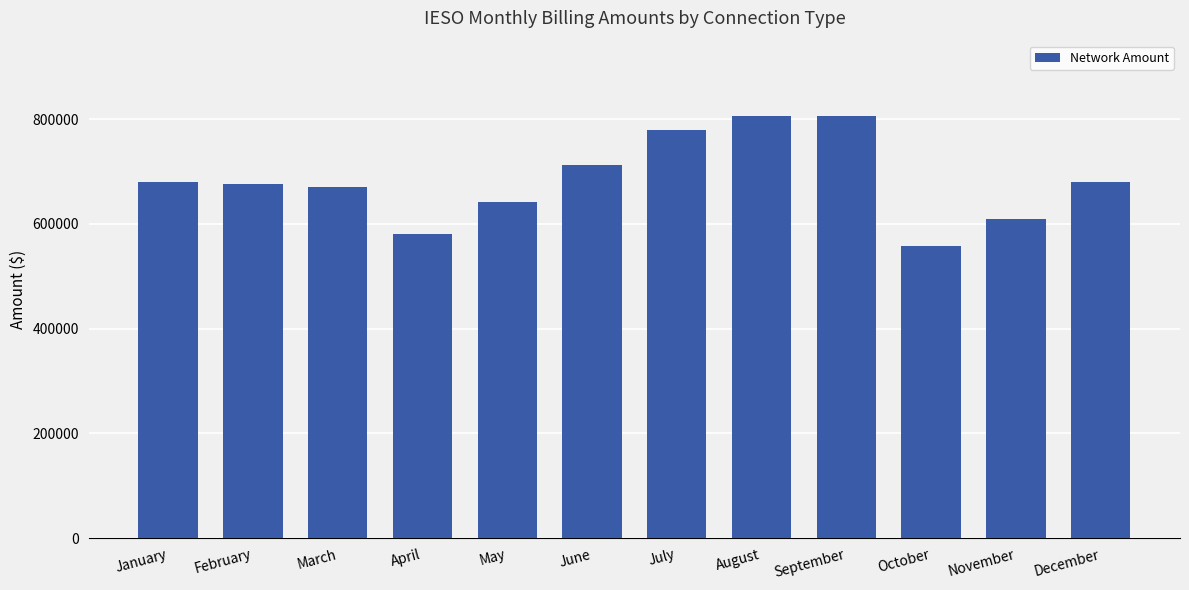

What is the value of the 5th bar from the left?

642245.8